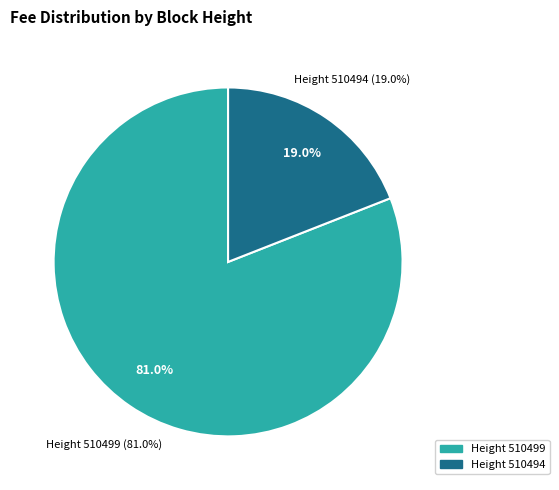

The 510494 slice represents 19% of the pie. True or false?

True